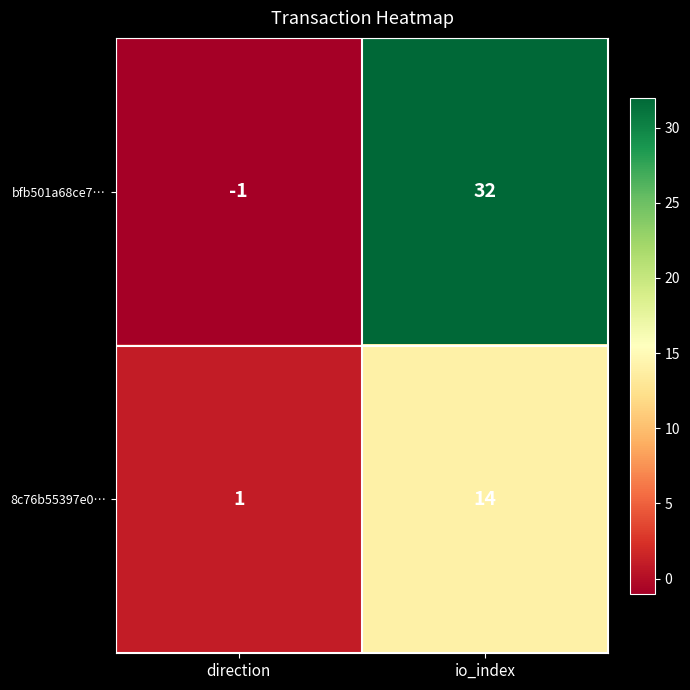

What is the average value of the 8c76b55397e0… series?

8